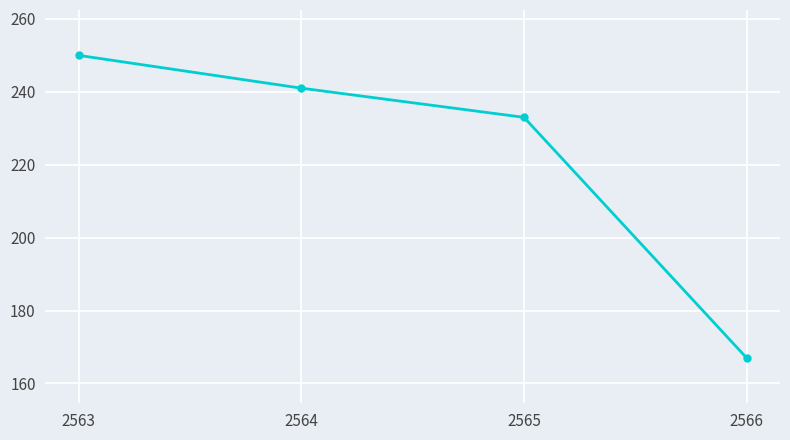

Rank the categories by value from highest to lowest.

2563, 2564, 2565, 2566